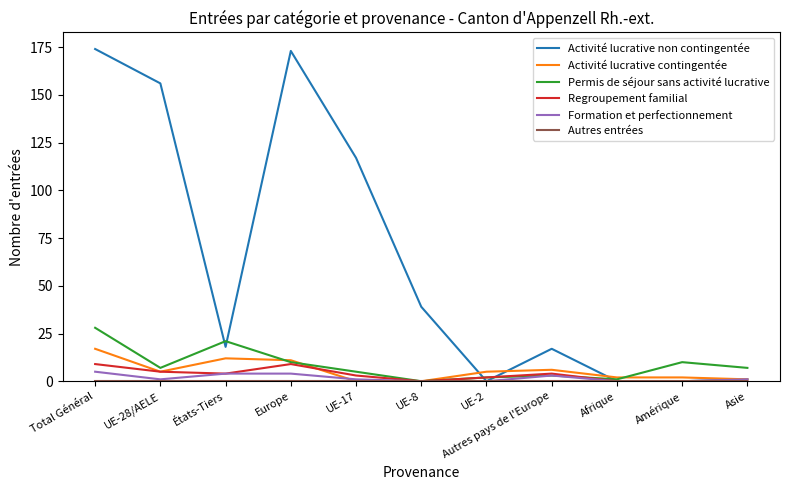

Is it true that Formation et perfectionnement equals 4 at Europe?

True